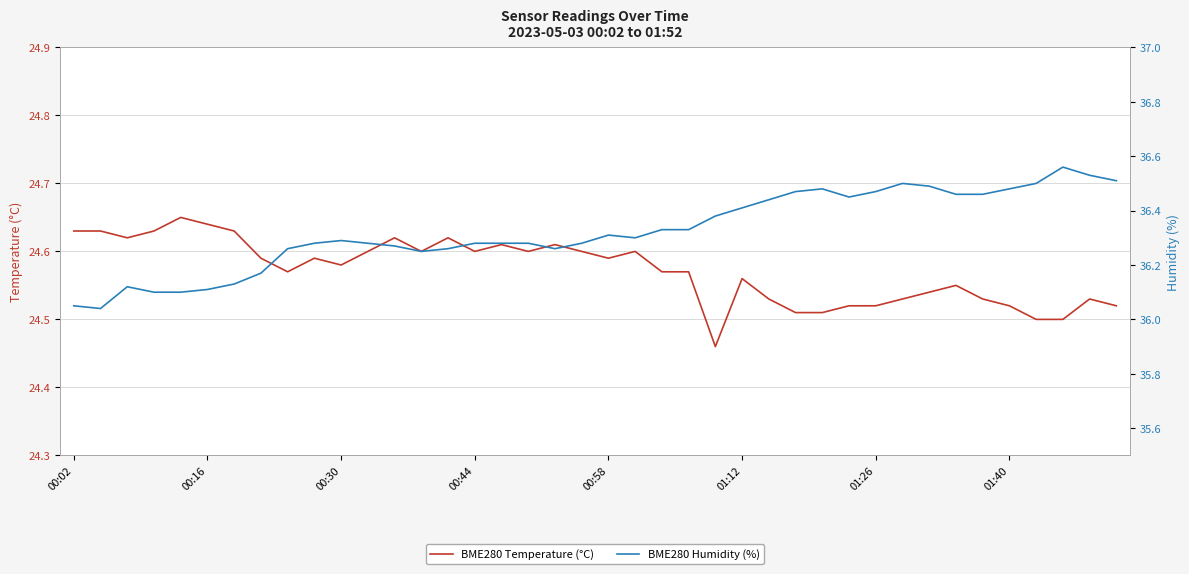

Which series has the largest total across all categories?

BME280 Humidity (%)